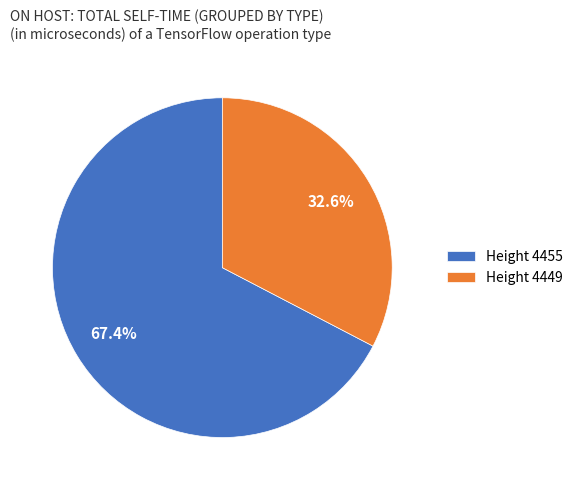

Rank the categories by value from lowest to highest.

Height 4449, Height 4455